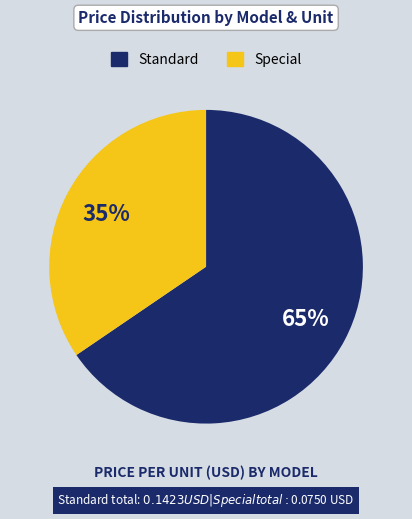

To the nearest percent, what is the average slice percentage?

50%